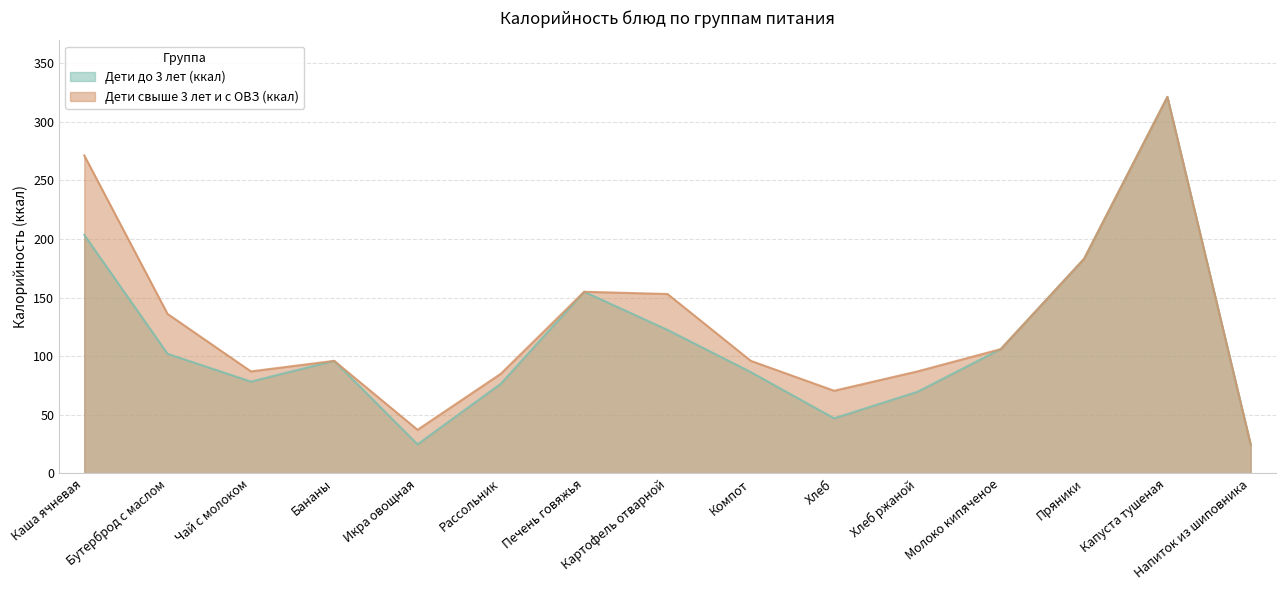

True or false: Дети до 3 лет (ккал) has more than 1 interior local peaks.

True